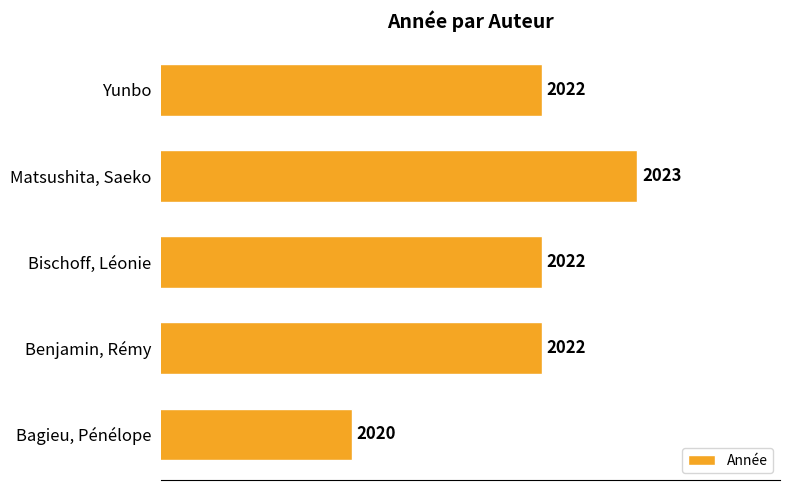

How many series are shown in this chart?

1